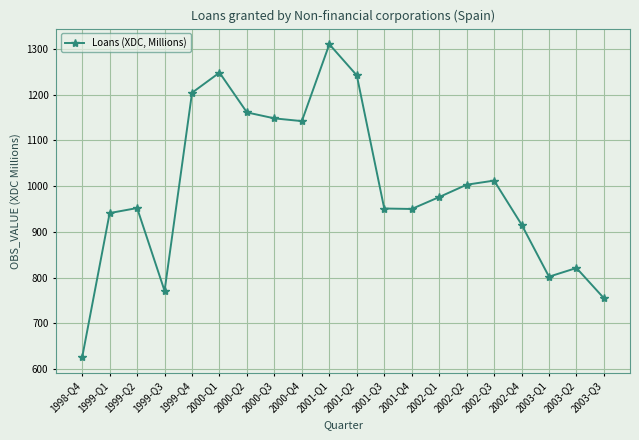

Approximately how many times larger is the value at 2000-Q2 compared to 2000-Q4?

1.0